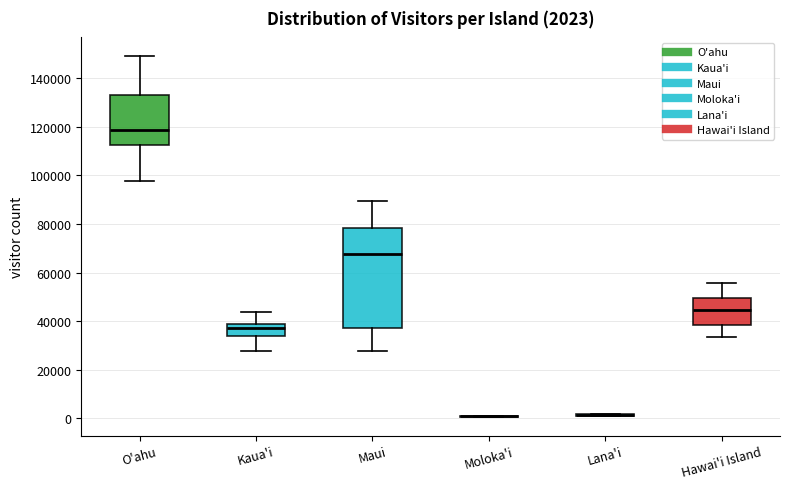

Which box is the tallest, from its lower edge to its upper edge?

Maui